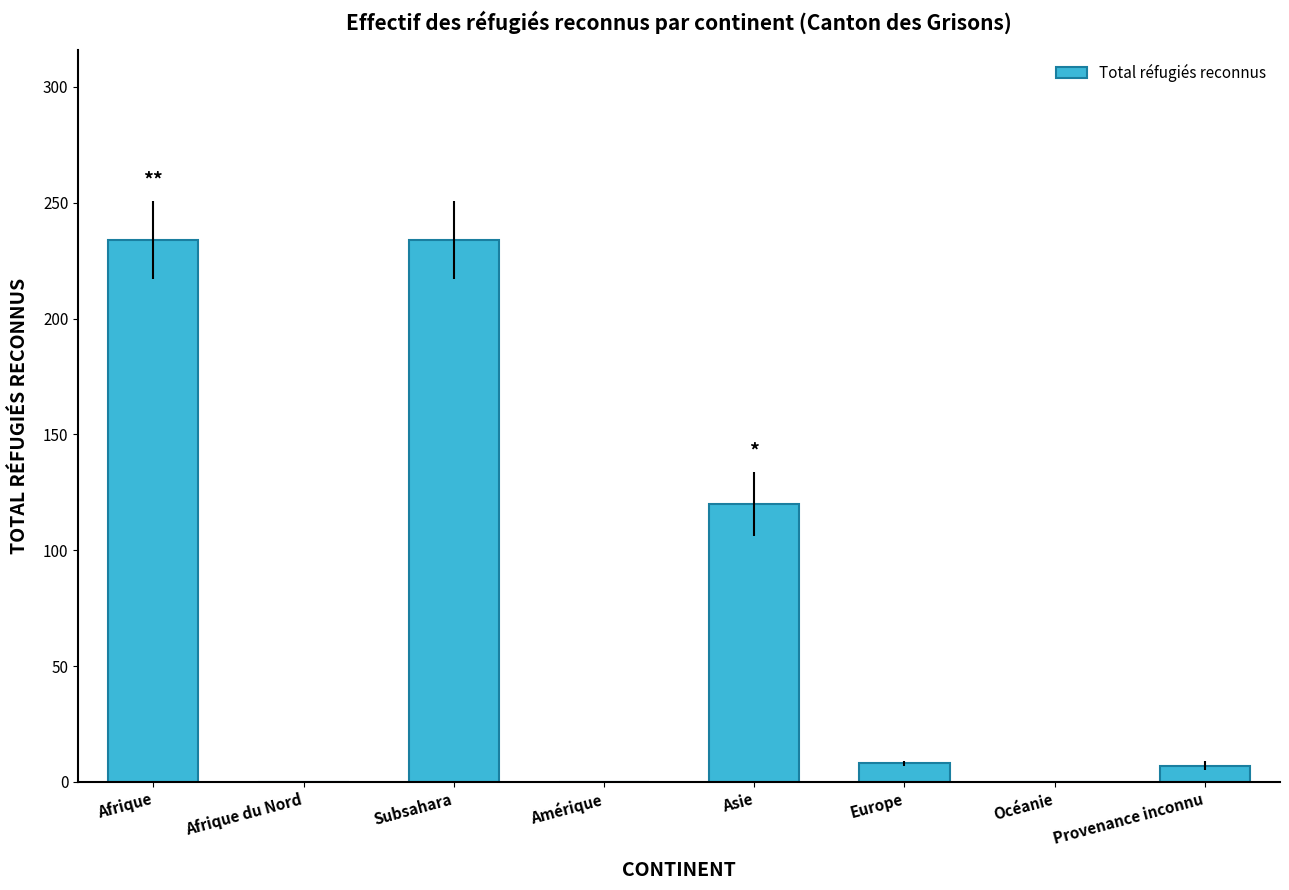

How many series are shown in this chart?

1